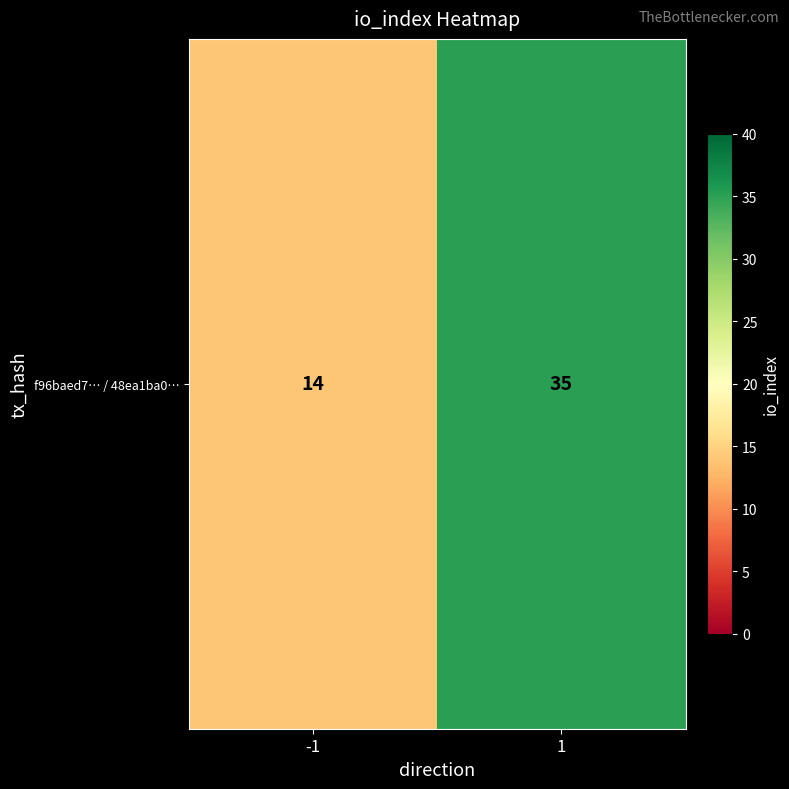

What is the sum of the values at 1 and -1?

49